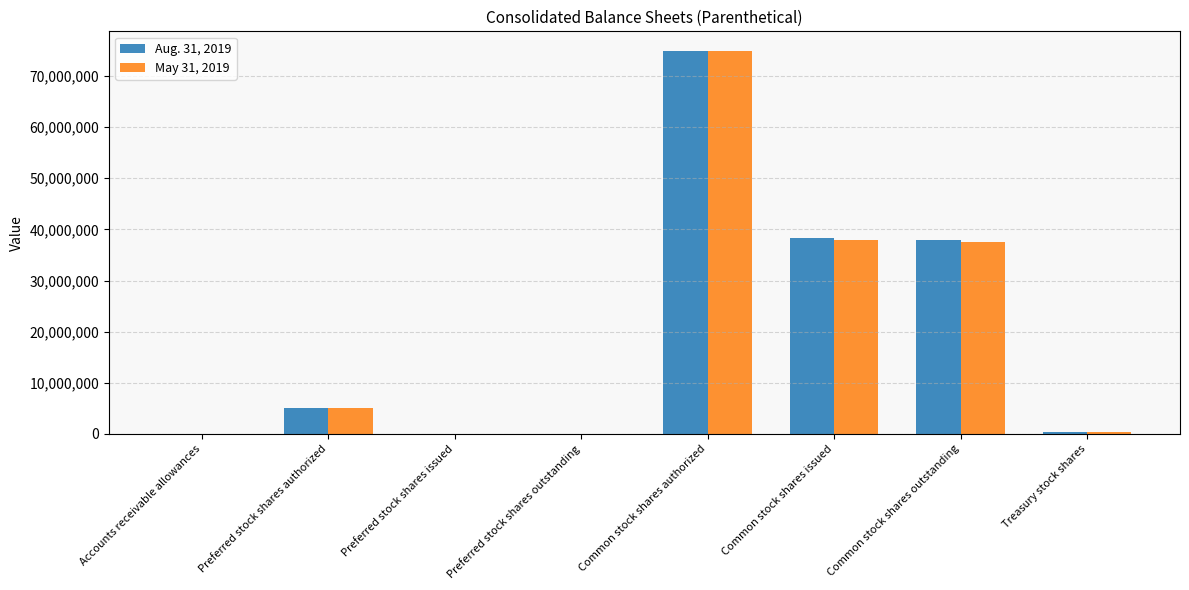

At which label does Aug. 31, 2019 reach its peak?

Common stock shares authorized